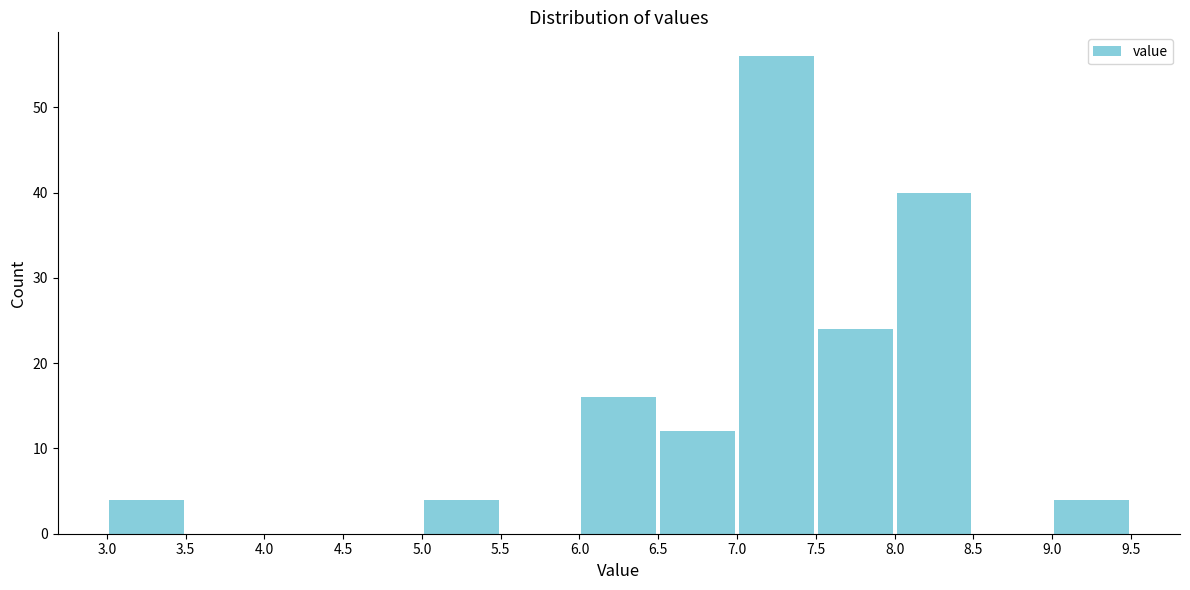

Reading left to right, list every bar in this chart as the range it spans on the x-axis followed by its height. The values are not printed on the chart, so give them approximately, as read against the axis.

3.0 to 3.5: 4
3.5 to 4.0: 0
4.0 to 4.5: 0
4.5 to 5.0: 0
5.0 to 5.5: 4
5.5 to 6.0: 0
6.0 to 6.5: 16
6.5 to 7.0: 12
7.0 to 7.5: 56
7.5 to 8.0: 24
8.0 to 8.5: 40
8.5 to 9.0: 0
9.0 to 9.5: 4